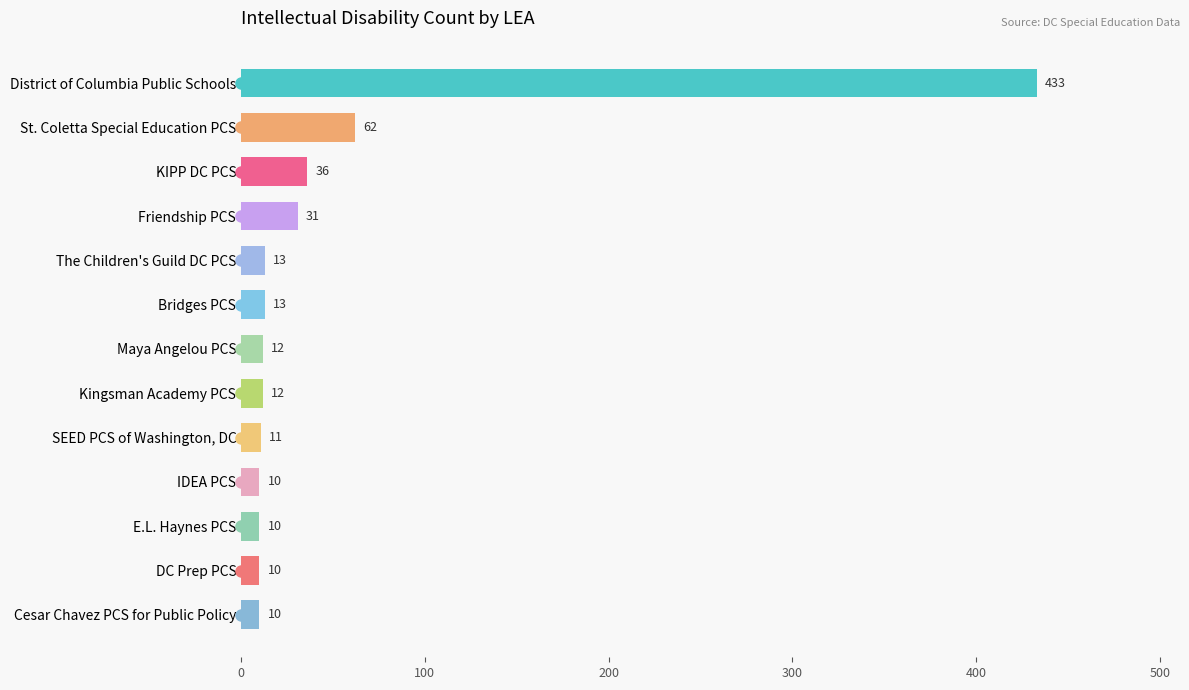

How many categories are shown in the chart?

13